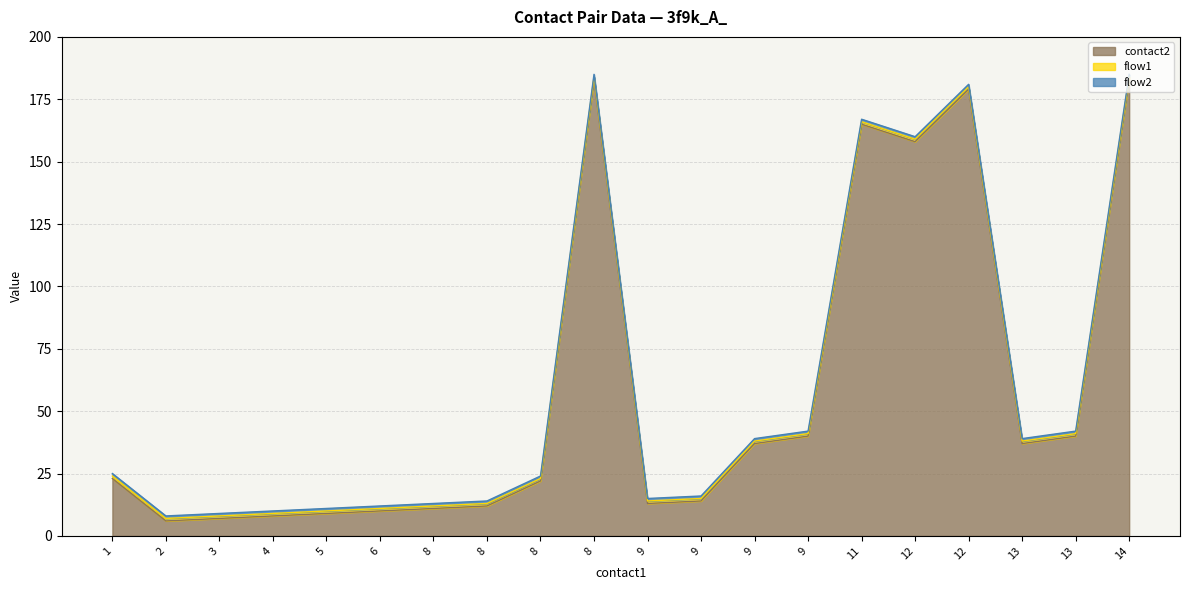

How many categories are shown in the chart?

20